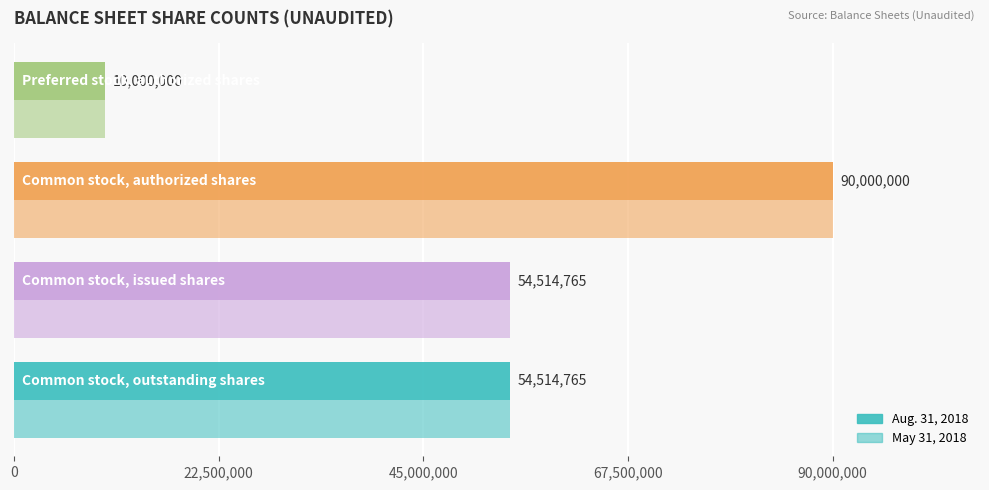

How many values in the Aug. 31, 2018 series are below 54514765?

1